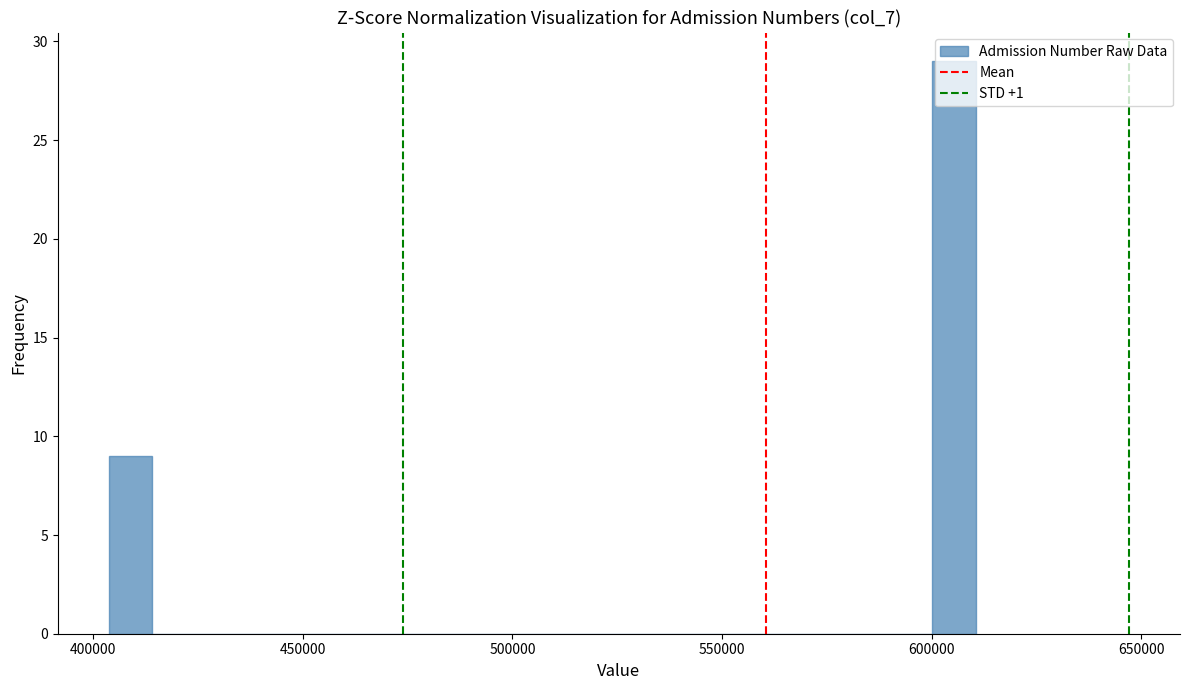

Read against the x-axis, roughly where is the centre of the tallest bar?

605000